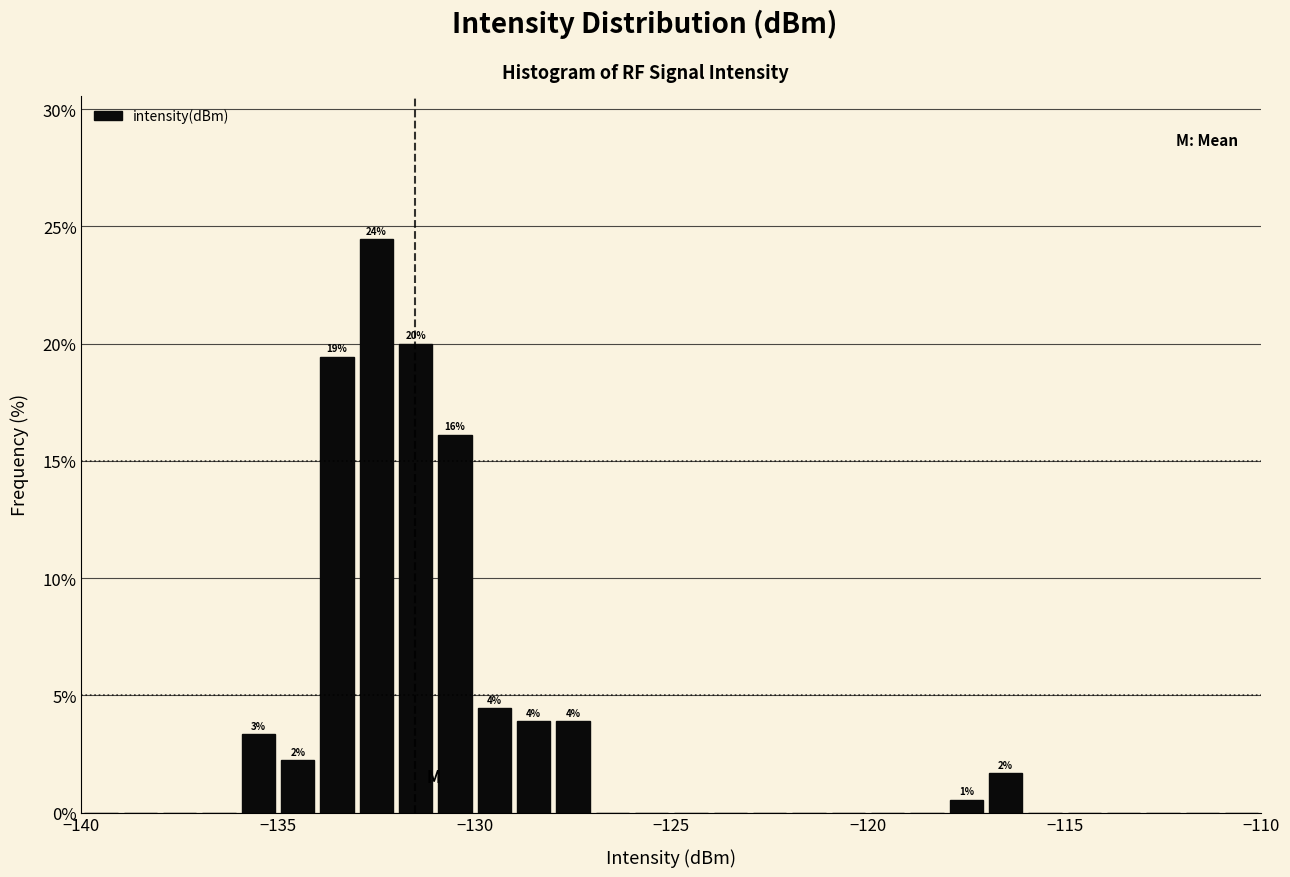

Read against the x-axis, roughly where is the centre of the tallest bar?

-132.5